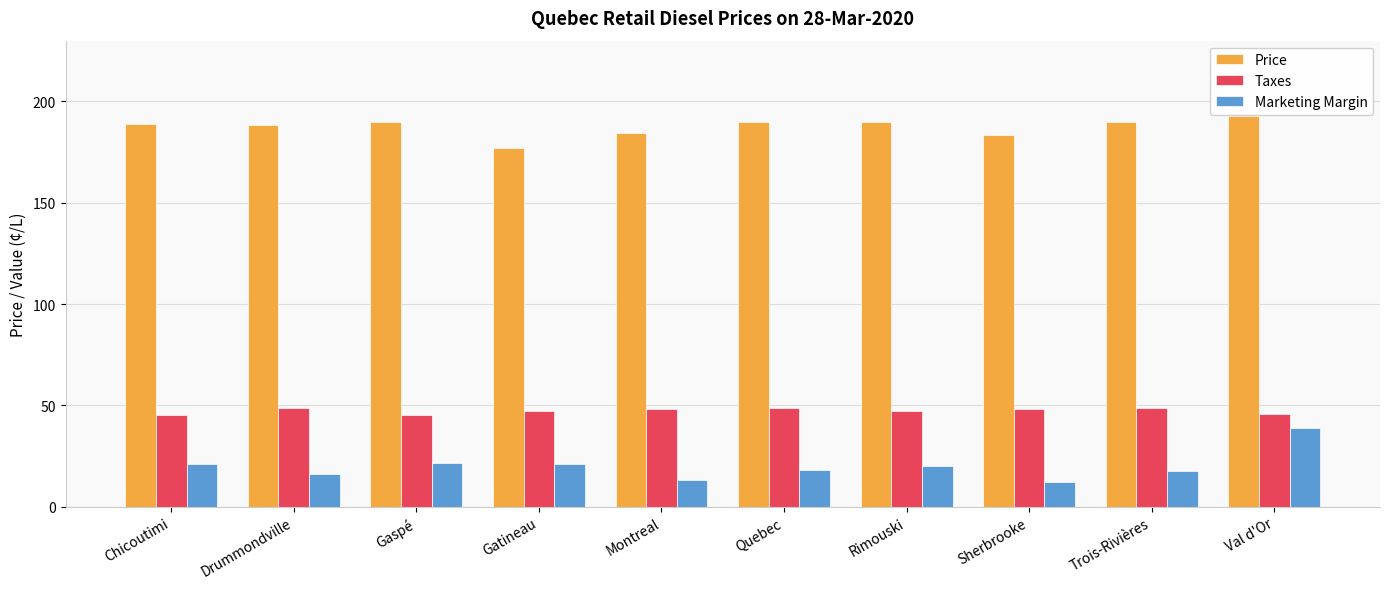

What is the value of the Marketing Margin bar at the 5th from the left?

13.1